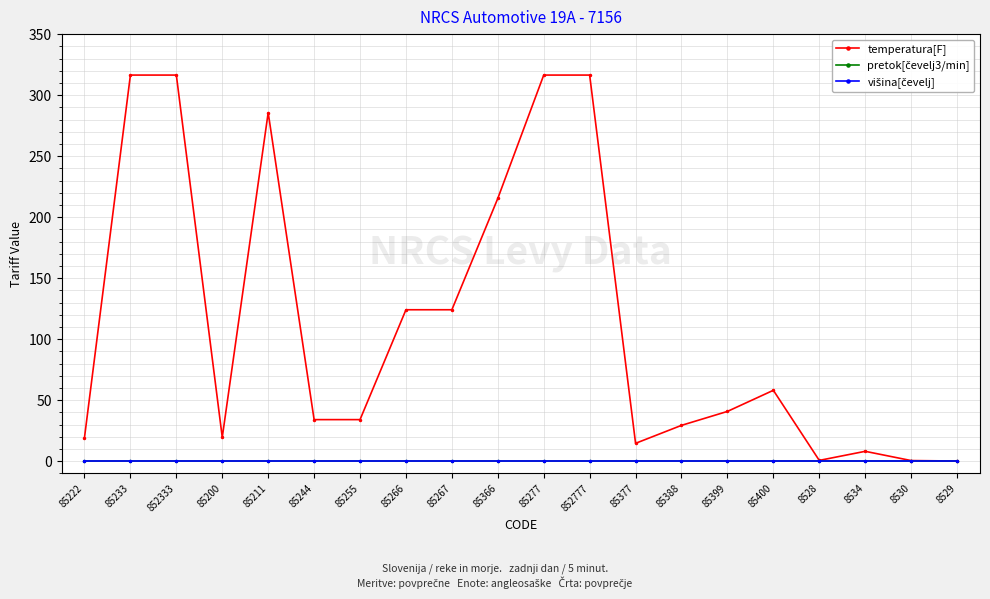

The value of pretok[čevelj3/min] at 85211 is 0.0. True or false?

True